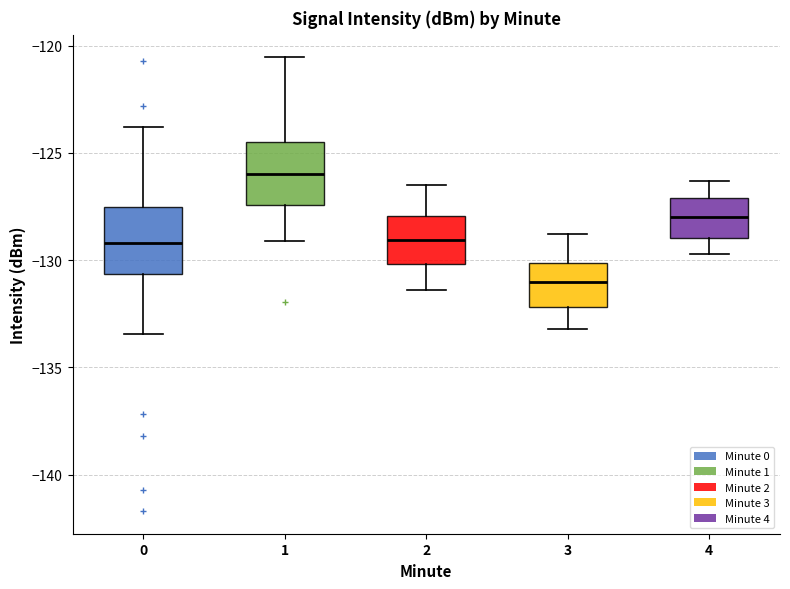

Reading left to right, read every box against the y-axis: the position of its median line, the range the box covers, and the ends of its whiskers. The values are not printed on the chart, so give them approximately, as read against the axis.

0: median -129.0, box -130.5 to -127.5, whiskers -133.5 to -124.0
1: median -126.0, box -127.5 to -124.5, whiskers -129.0 to -120.5
2: median -129.0, box -130.0 to -128.0, whiskers -131.5 to -126.5
3: median -131.0, box -132.0 to -130.0, whiskers -133.0 to -129.0
4: median -128.0, box -129.0 to -127.0, whiskers -129.5 to -126.5